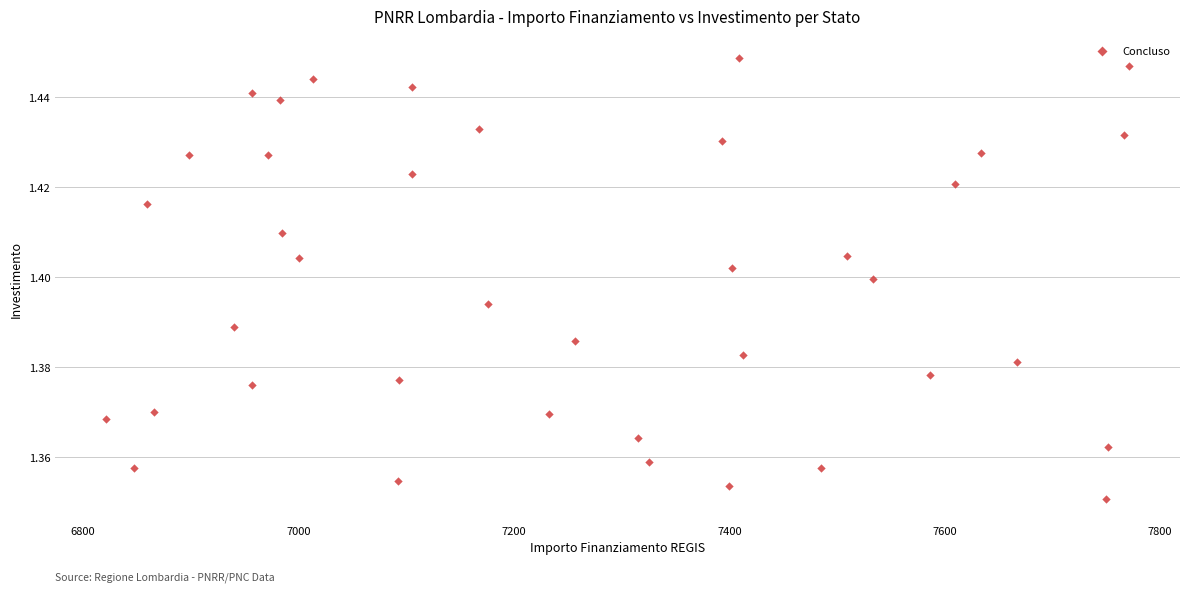

What is the range of X values (max minus min)?

949.3